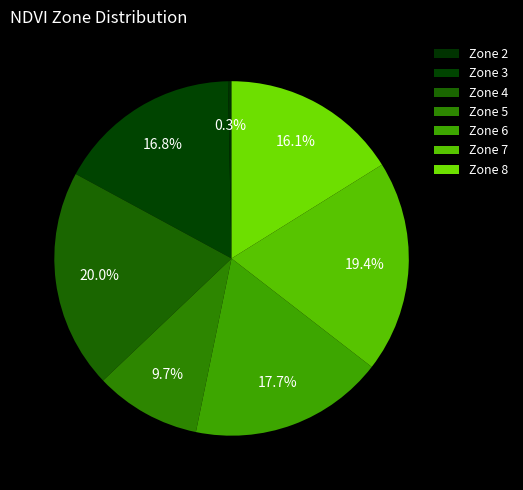

To the nearest percent, what is the difference between the largest and smallest slice percentages?

20%